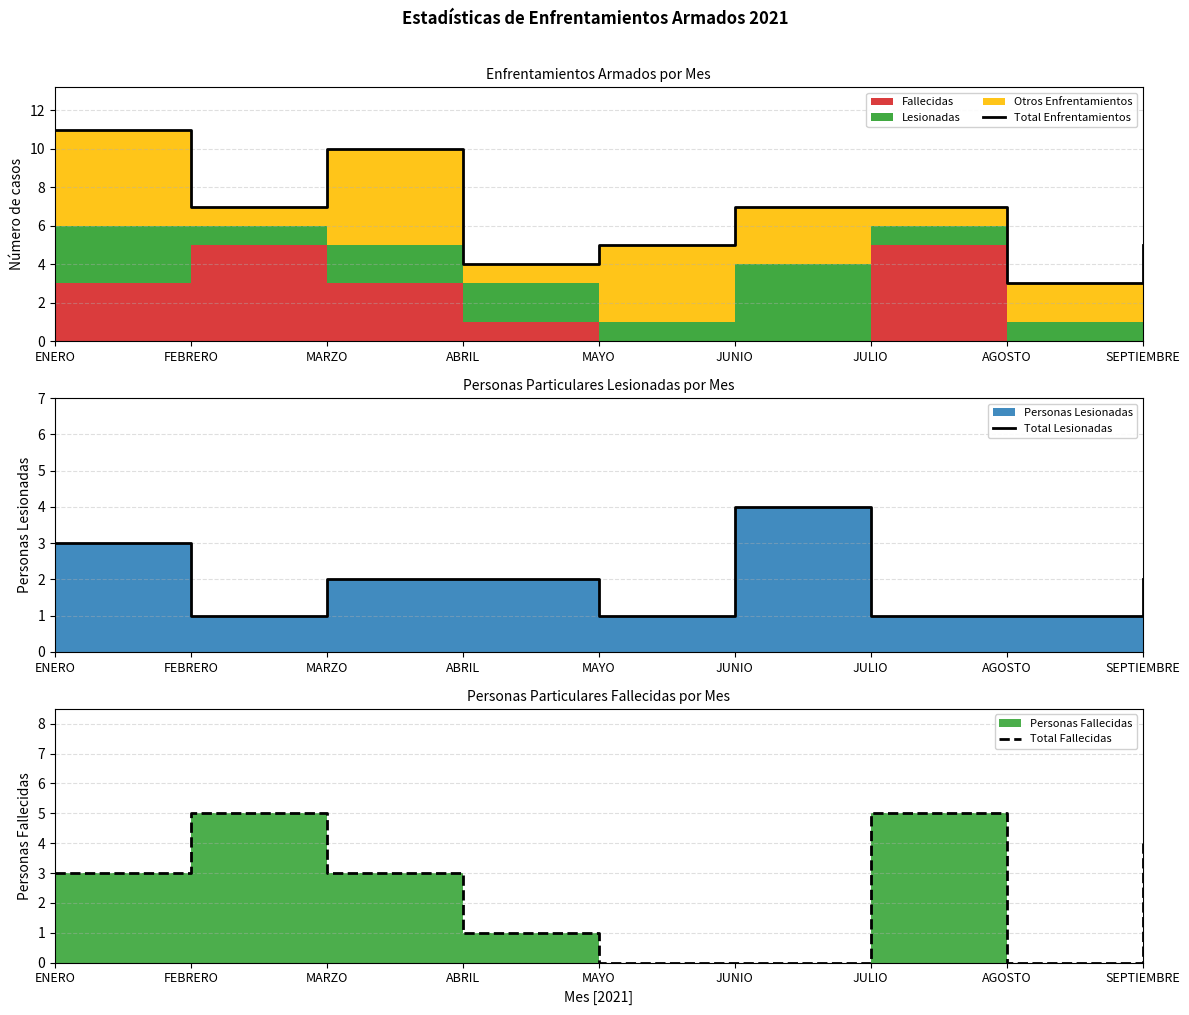

How many data points in Total Lesionadas are less than 2?

4